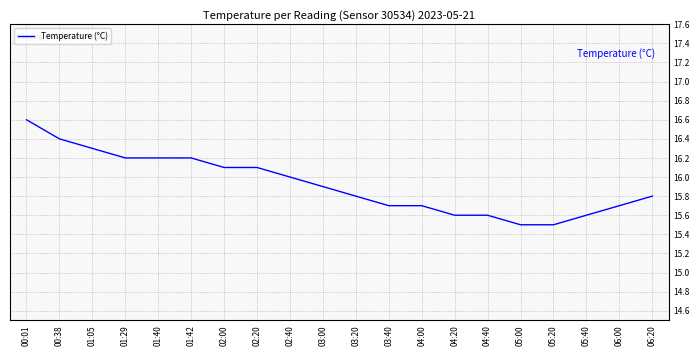

What position from the right is 02:20?

13